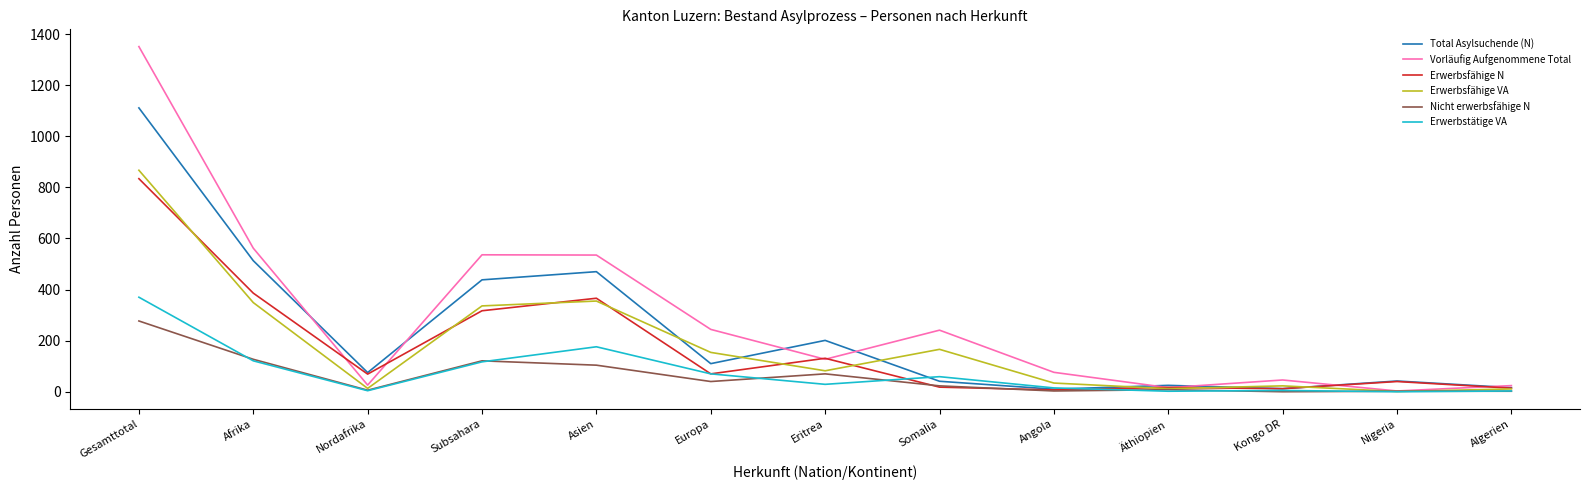

What is the total value across all series at Somalia?

548